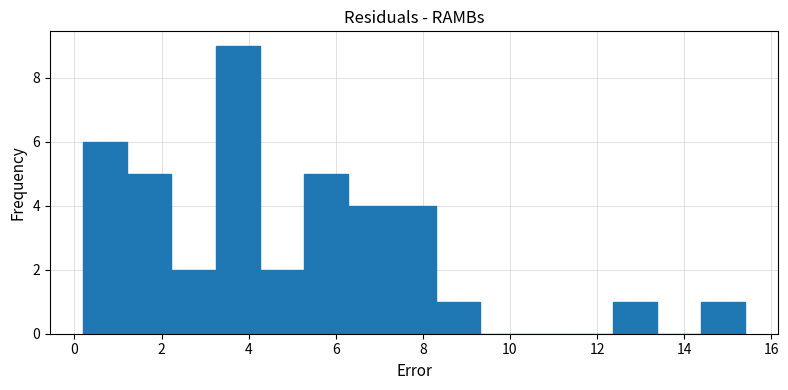

Reading left to right, transcribe this chart: for each bar, give the range it covers on the x-axis and its height. Neither the bar edges nor the heights are printed on the chart, so give them approximately, as read against the axes.

0.2 to 1.2: 6
1.2 to 2.2: 5
2.2 to 3.2: 2
3.2 to 4.2: 9
4.2 to 5.2: 2
5.2 to 6.2: 5
6.2 to 7.2: 4
7.2 to 8.4: 4
8.4 to 9.4: 1
9.4 to 10.4: 0
10.4 to 11.4: 0
11.4 to 12.4: 0
12.4 to 13.4: 1
13.4 to 14.4: 0
14.4 to 15.4: 1